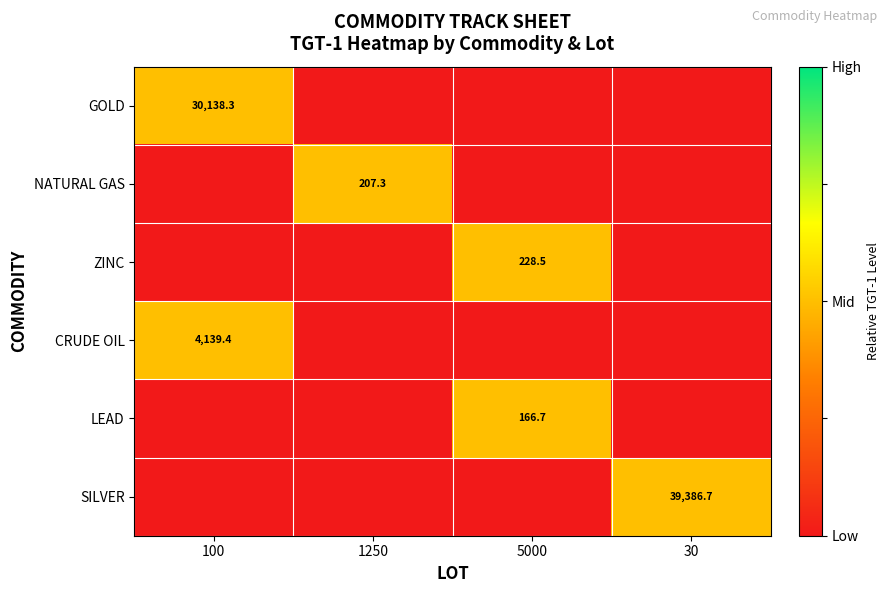

Is the value of NATURAL GAS at 1250 greater than the value of ZINC at 5000?

No